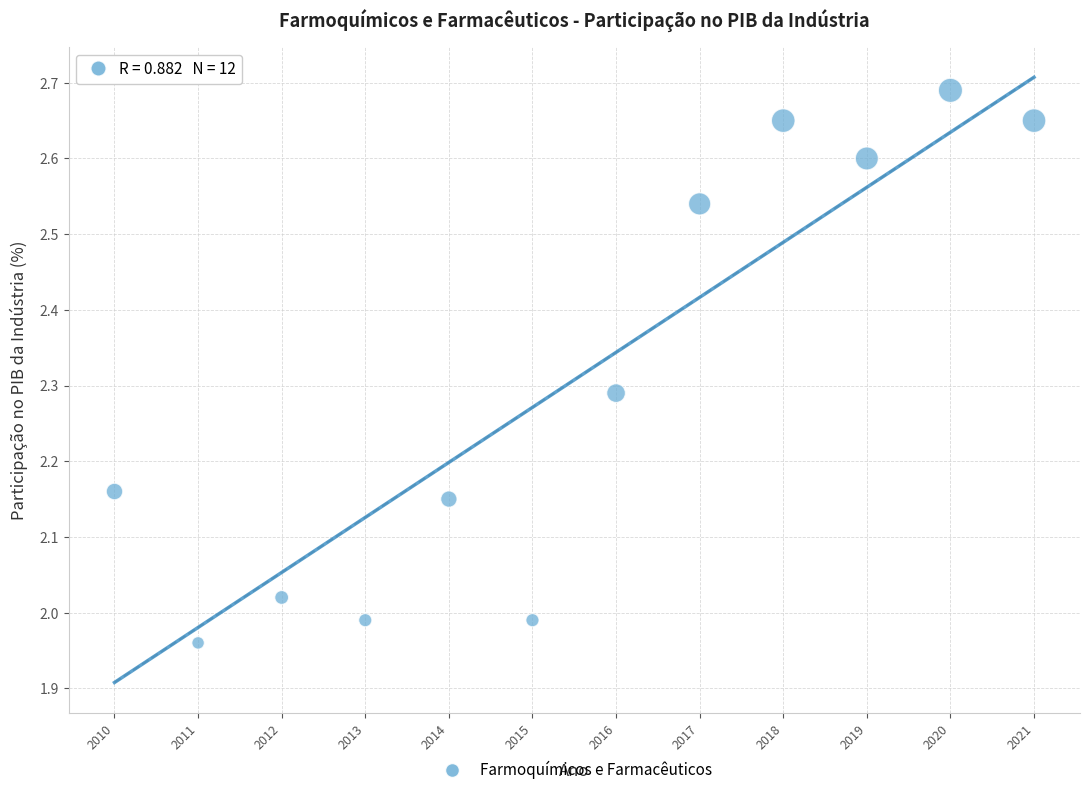

What is the average X value?

2015.5